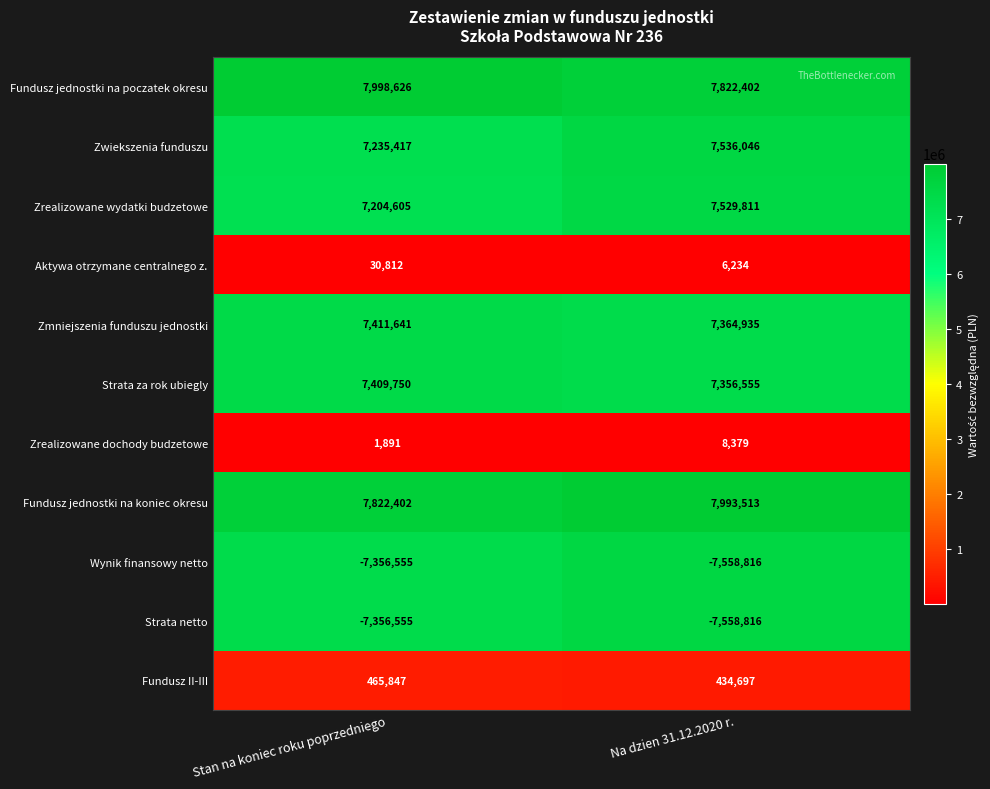

Reading right to left, list all the values displayed in this chart.

Fundusz jednostki na poczatek okresu: Na dzien 31.12.2020 r.=7822402	Stan na koniec roku poprzedniego=7998626
Zwiekszenia funduszu: Na dzien 31.12.2020 r.=7536046	Stan na koniec roku poprzedniego=7235417
Zrealizowane wydatki budzetowe: Na dzien 31.12.2020 r.=7529811	Stan na koniec roku poprzedniego=7204605
Aktywa otrzymane centralnego z.: Na dzien 31.12.2020 r.=6234	Stan na koniec roku poprzedniego=30812
Zmniejszenia funduszu jednostki: Na dzien 31.12.2020 r.=7364935	Stan na koniec roku poprzedniego=7411641
Strata za rok ubiegly: Na dzien 31.12.2020 r.=7356555	Stan na koniec roku poprzedniego=7409750
Zrealizowane dochody budzetowe: Na dzien 31.12.2020 r.=8379	Stan na koniec roku poprzedniego=1891
Fundusz jednostki na koniec okresu: Na dzien 31.12.2020 r.=7993513	Stan na koniec roku poprzedniego=7822402
Wynik finansowy netto: Na dzien 31.12.2020 r.=-7558816	Stan na koniec roku poprzedniego=-7356555
Strata netto: Na dzien 31.12.2020 r.=-7558816	Stan na koniec roku poprzedniego=-7356555
Fundusz II-III: Na dzien 31.12.2020 r.=434697	Stan na koniec roku poprzedniego=465847